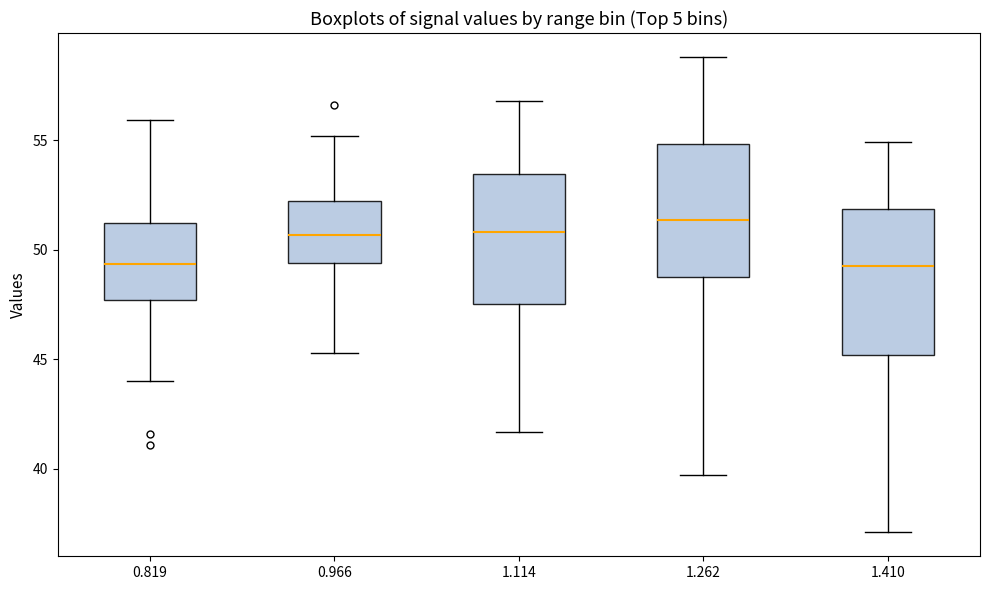

Which box is the tallest, from its lower edge to its upper edge?

1.410